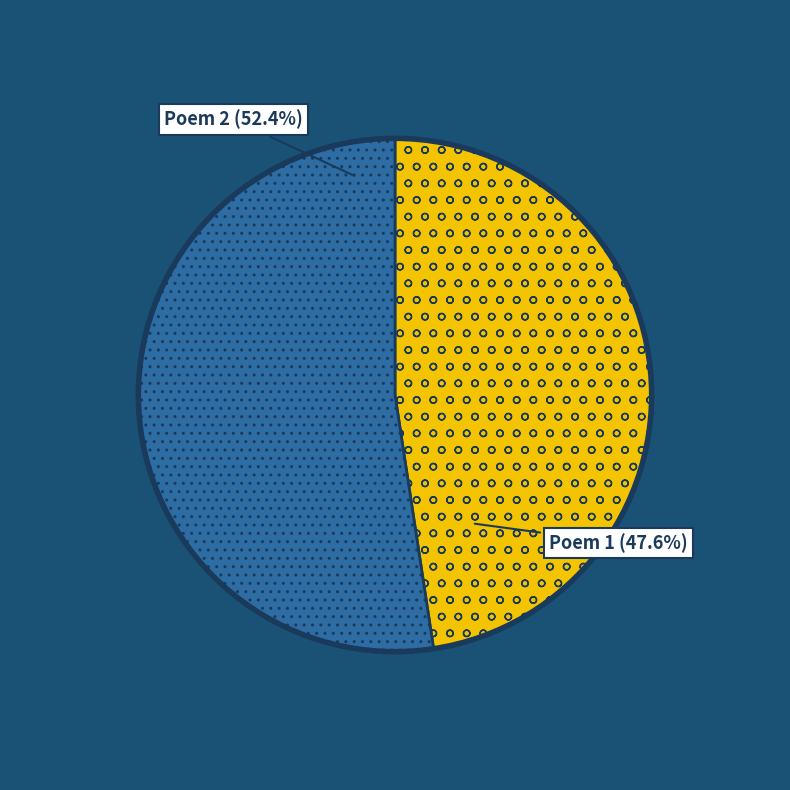

Is there any slice that represents more than half of the pie?

Yes